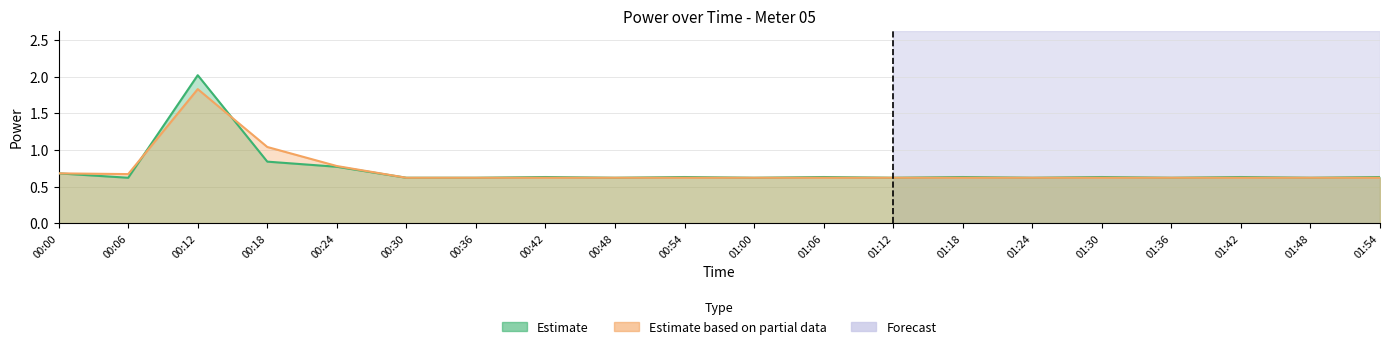

Which has a higher value, 00:06 or 01:18?

01:18